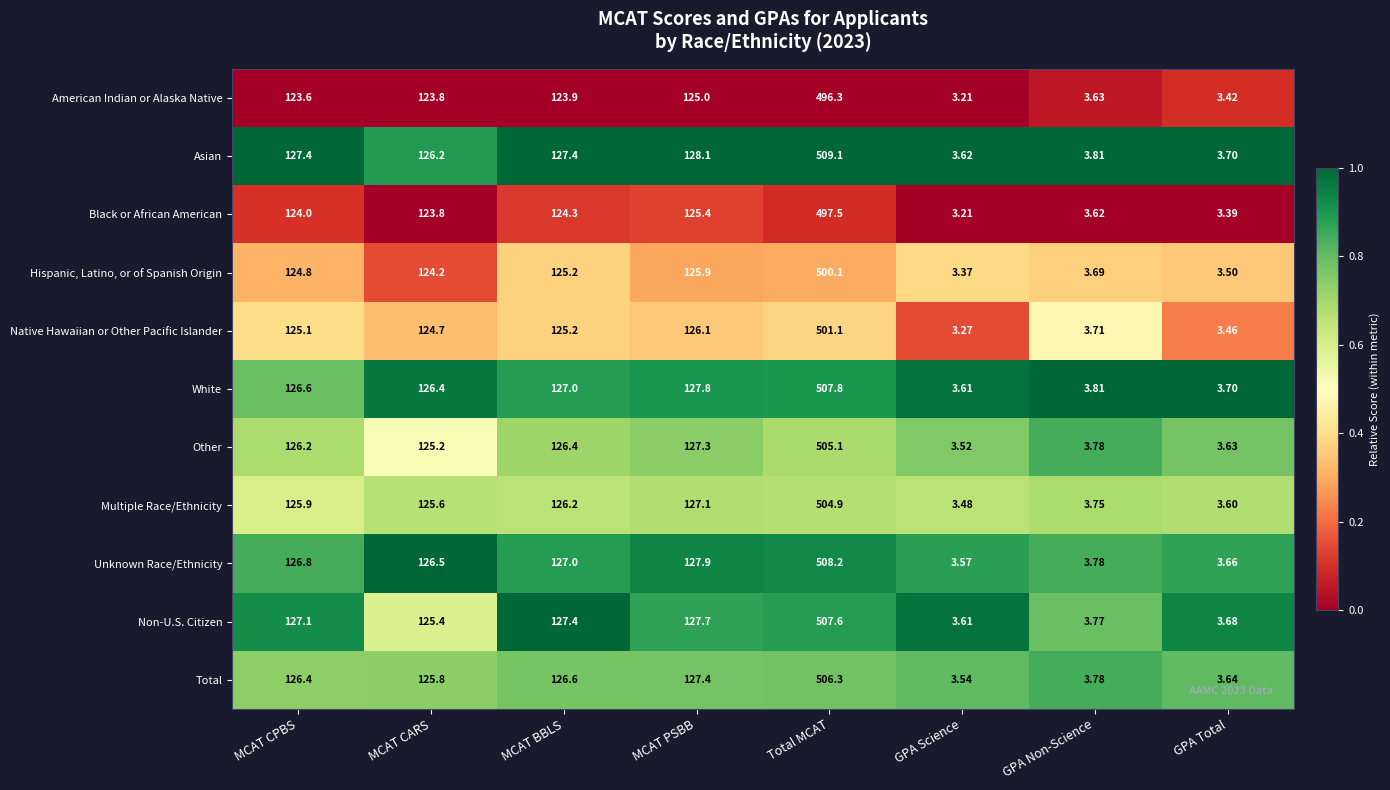

Between MCAT CPBS and MCAT CARS, which series saw the biggest shift?

Non-U.S. Citizen